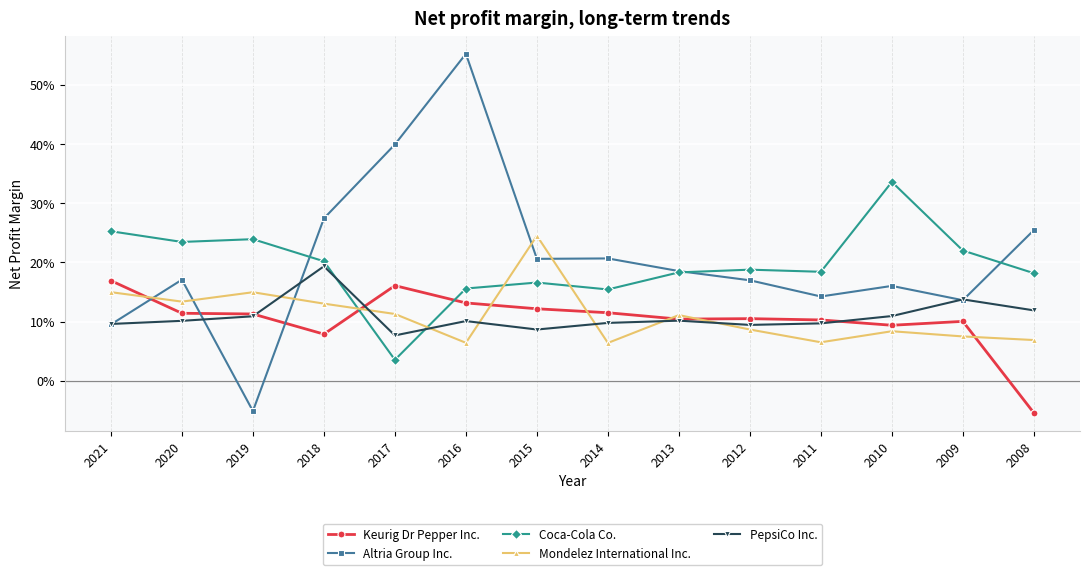

What are all the series names shown in the legend?

Keurig Dr Pepper Inc., Altria Group Inc., Coca-Cola Co., Mondelez International Inc., PepsiCo Inc.